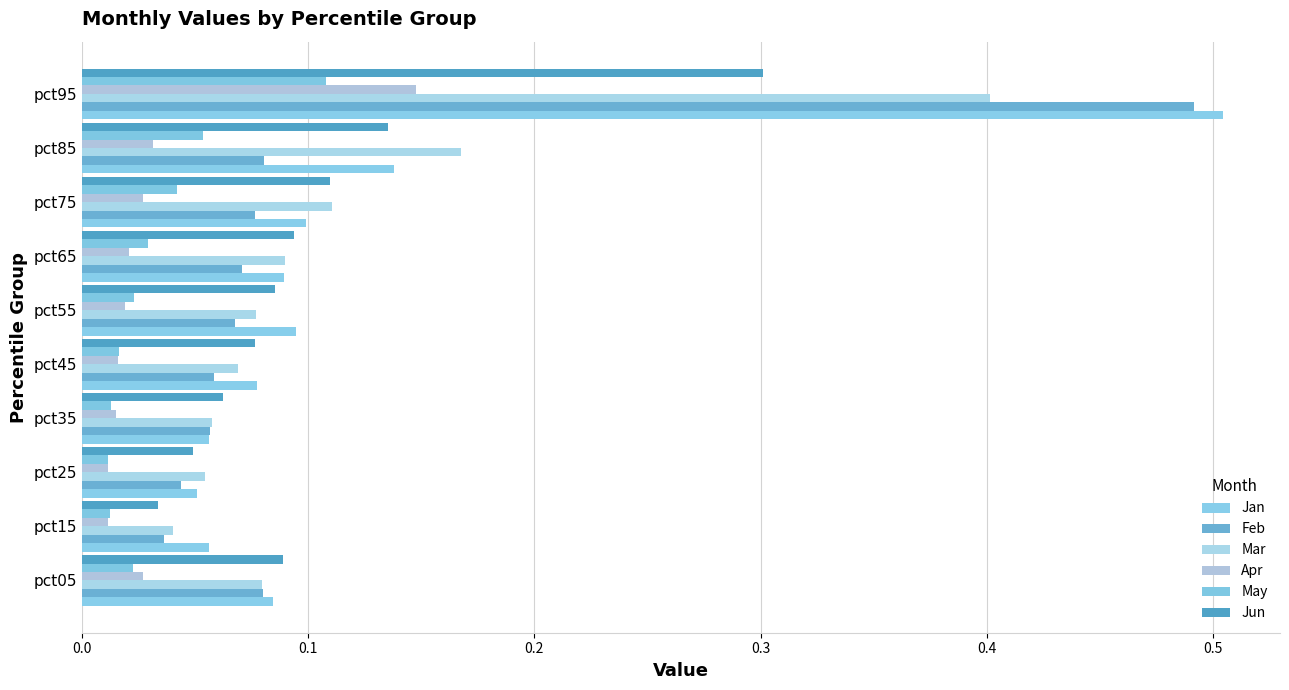

What is the value of the Mar bar at the 5th from the left?

0.1